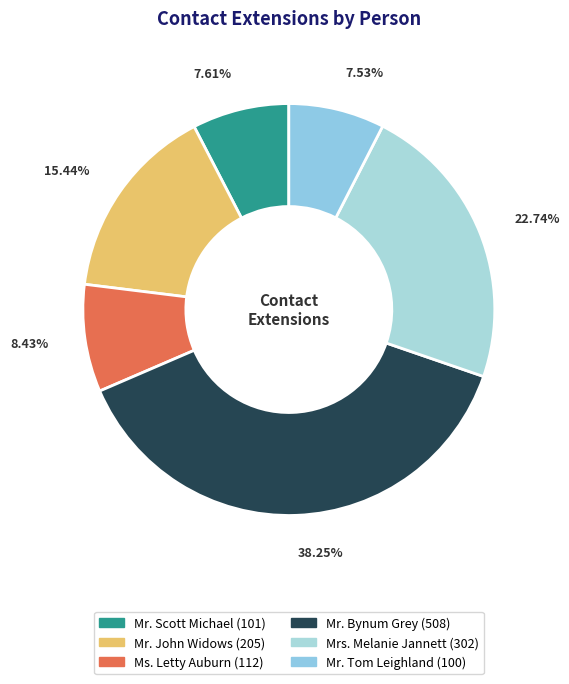

To the nearest percent, what percentage of the pie is Mr. Tom Leighland?

8%